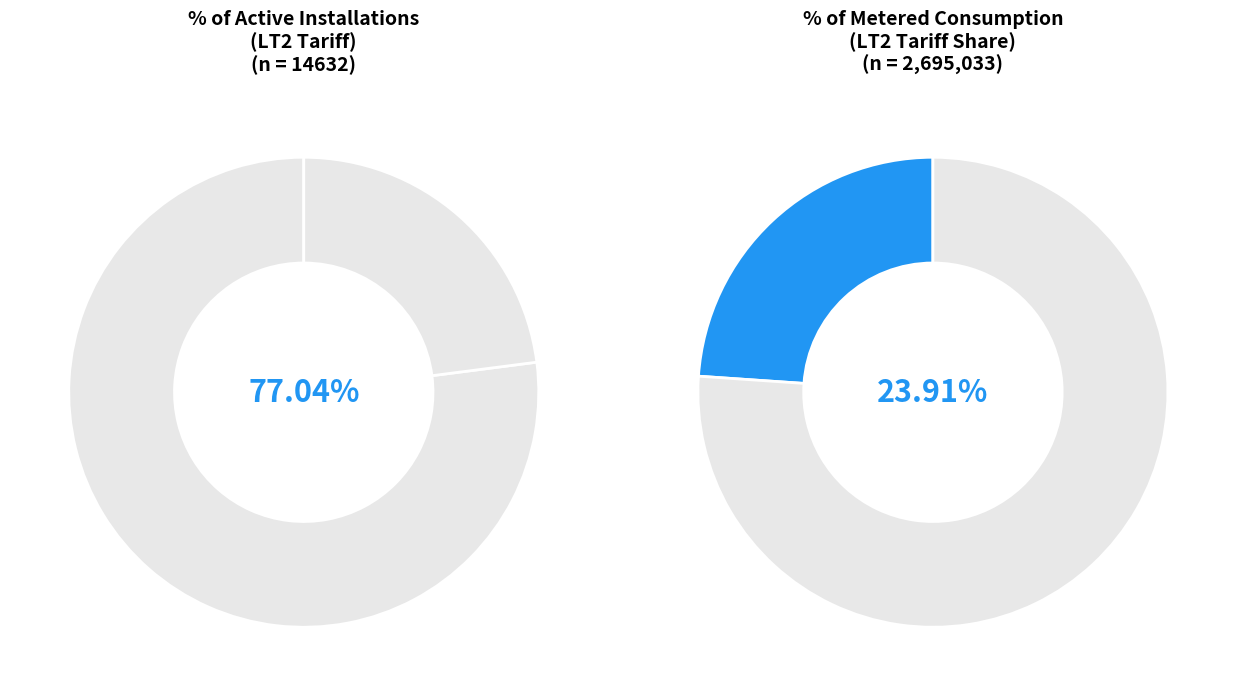

Does LT2 represent more than half of the total?

No